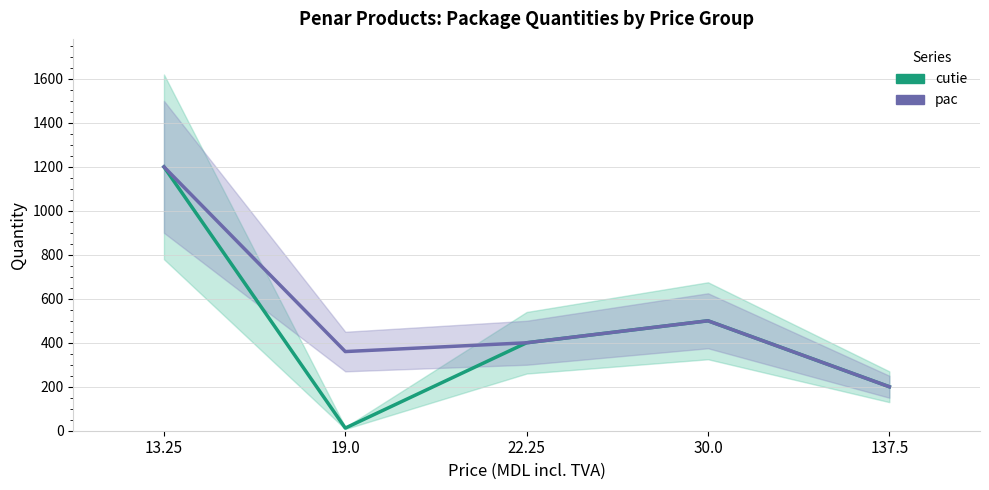

What are all the series names shown in the legend?

cutie, pac